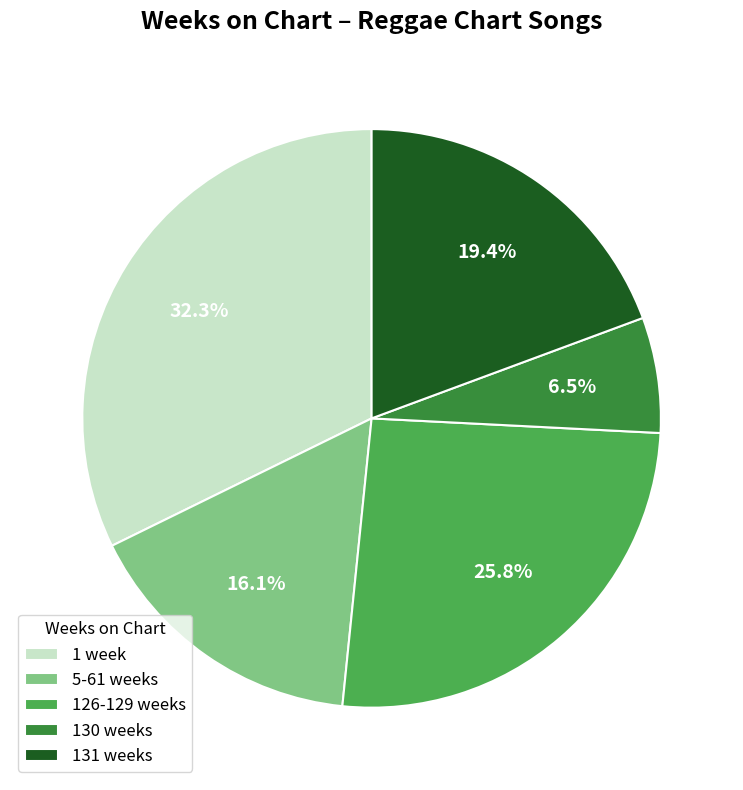

Between 1 week and 130 weeks, which is larger?

1 week